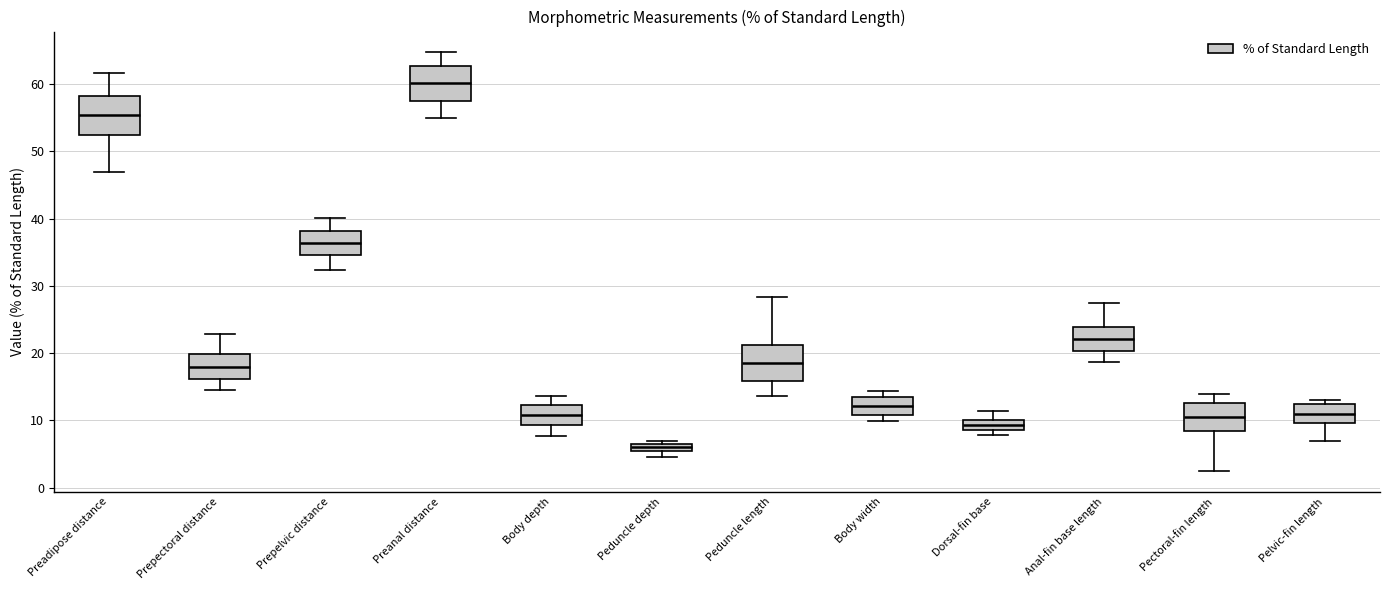

Where is the upper edge of the box for Dorsal-fin base on the y-axis? The values are not printed on the chart, so give them approximately, as read against the axis.

10